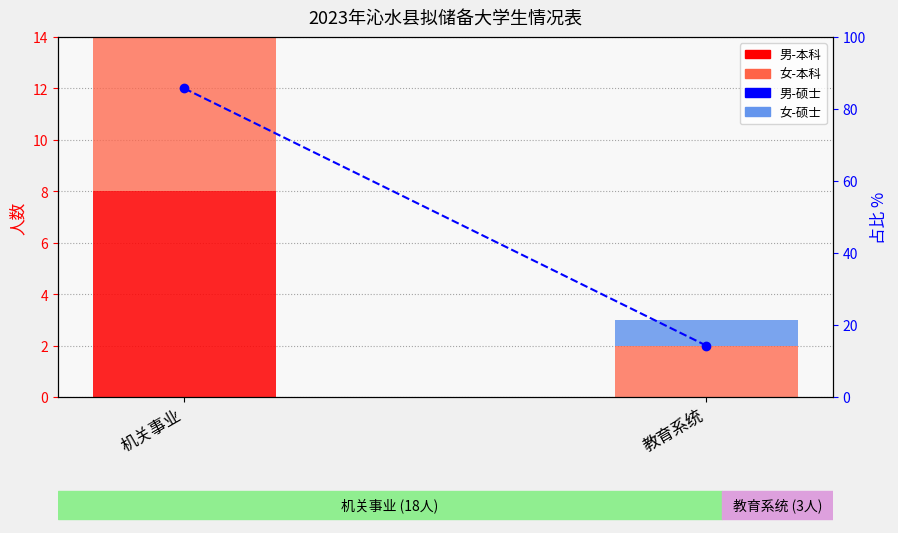

At which category does the chart reach its minimum across all series?

教育系统